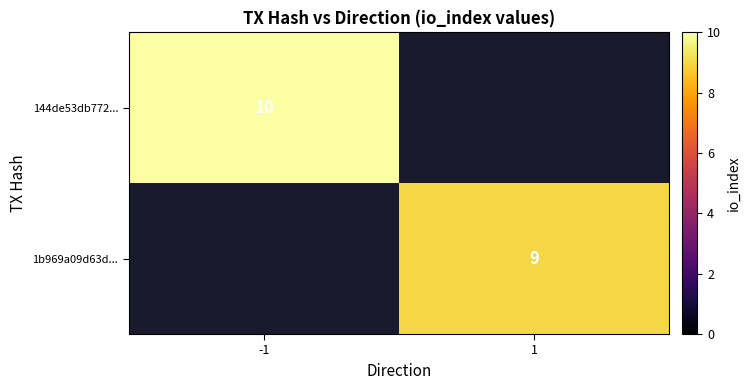

The 144de53db772... series shows 5 at -1. True or false?

False